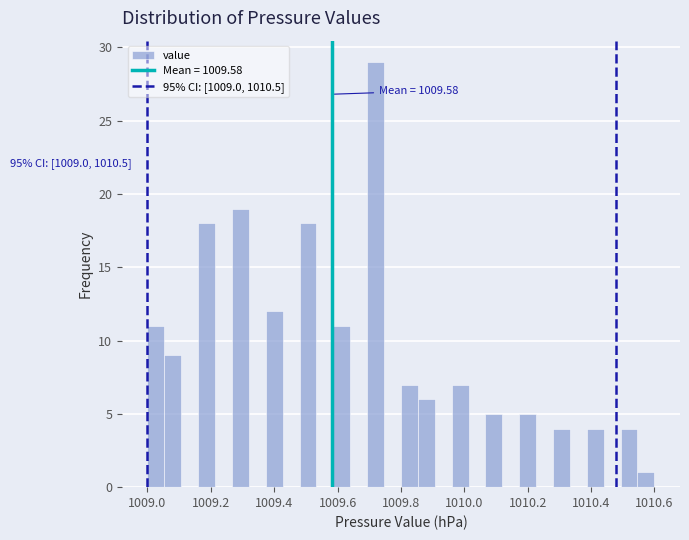

Around what value on the x-axis is the tallest bar? Give the approximate position of its centre, as read against the axis.

1009.72